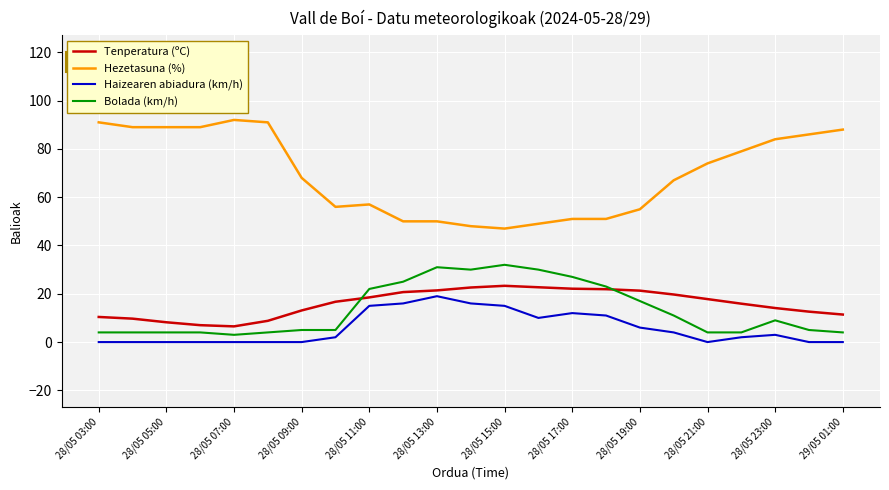

Does the chart display data point markers on the line(s)?

No